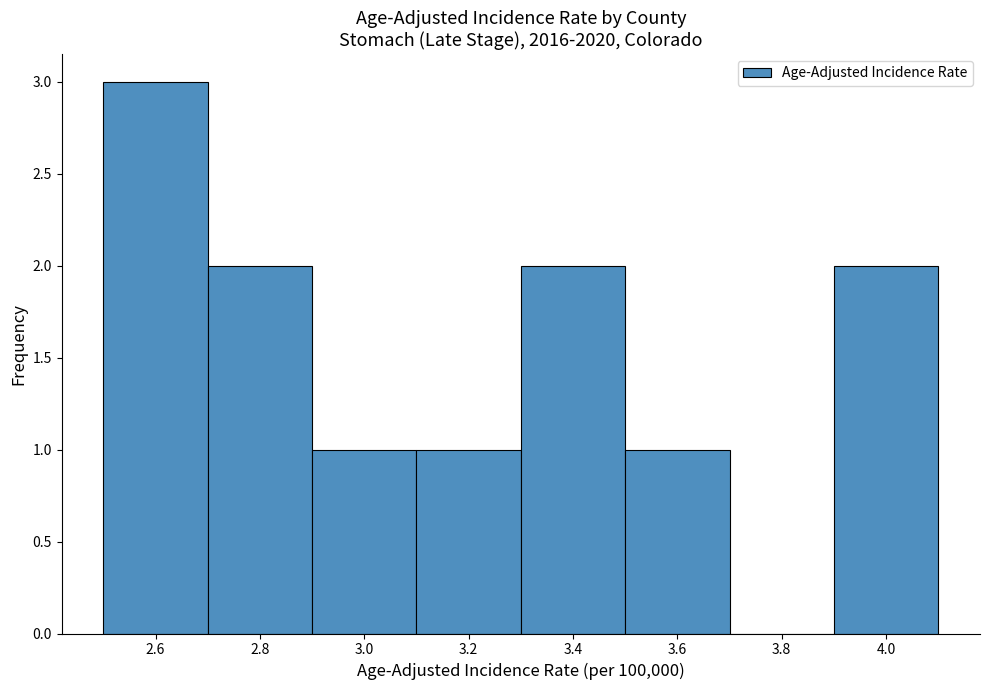

Which range on the x-axis has the tallest bar?

2.5 to 2.7